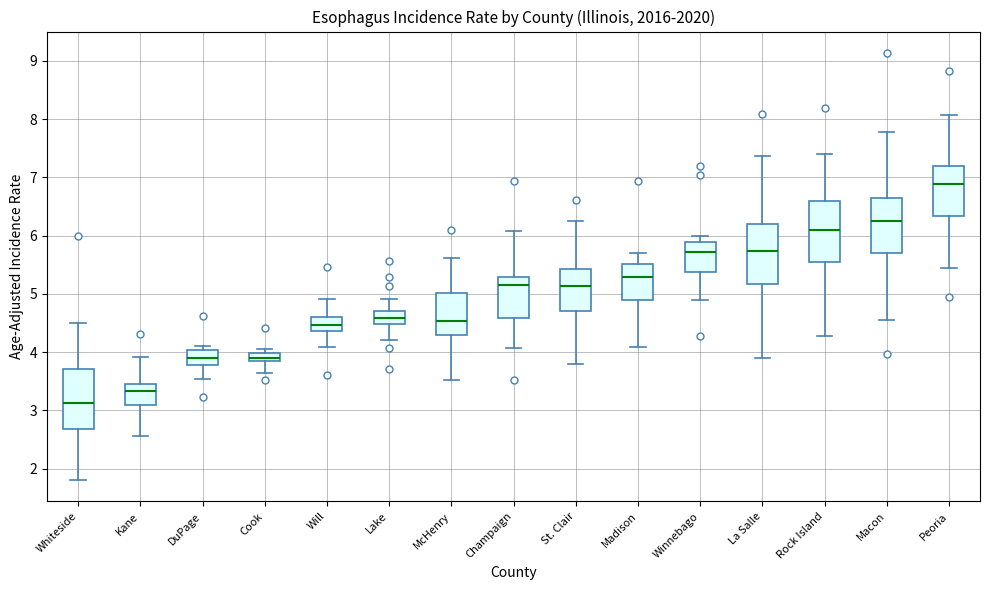

Which box has the highest median line?

Peoria